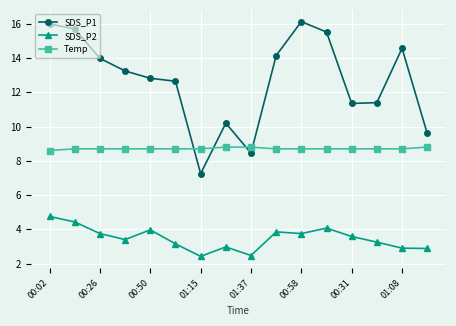

What is the average value of the SDS_P2 series?

3.5